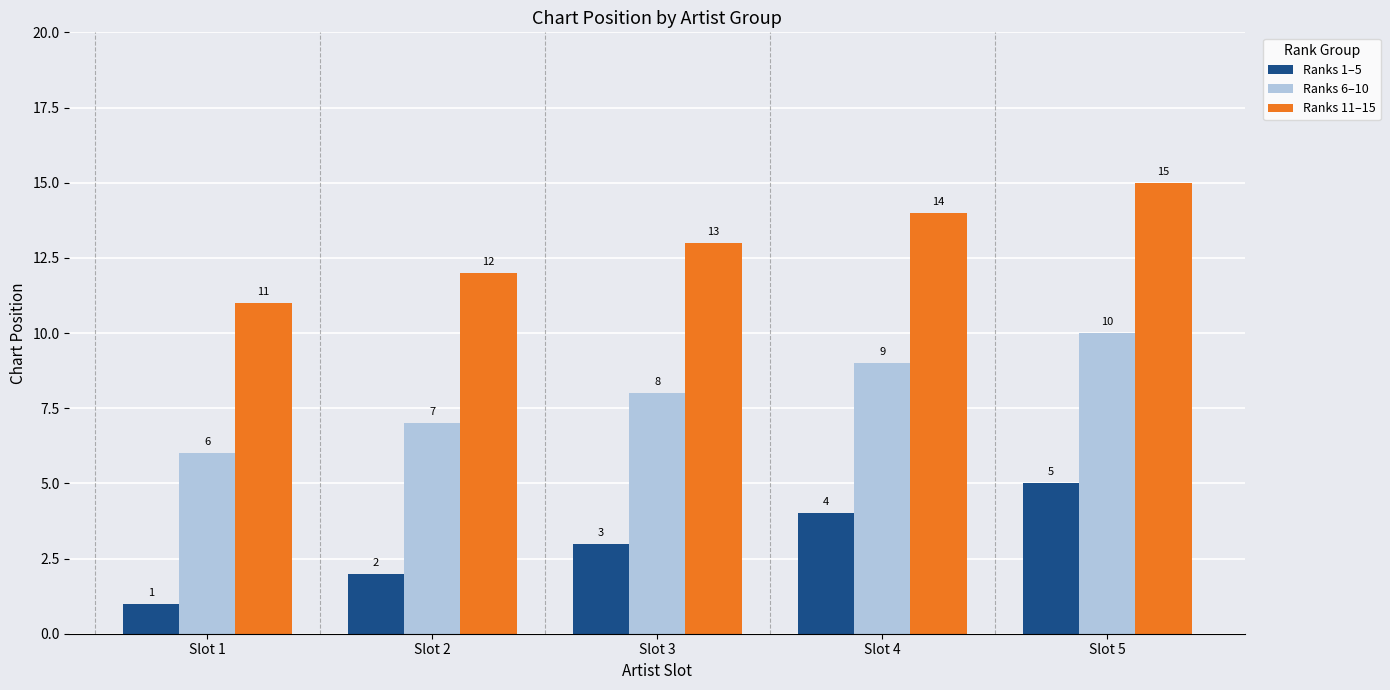

What is the difference between the second highest and second lowest values in the Ranks 11–15 series?

2